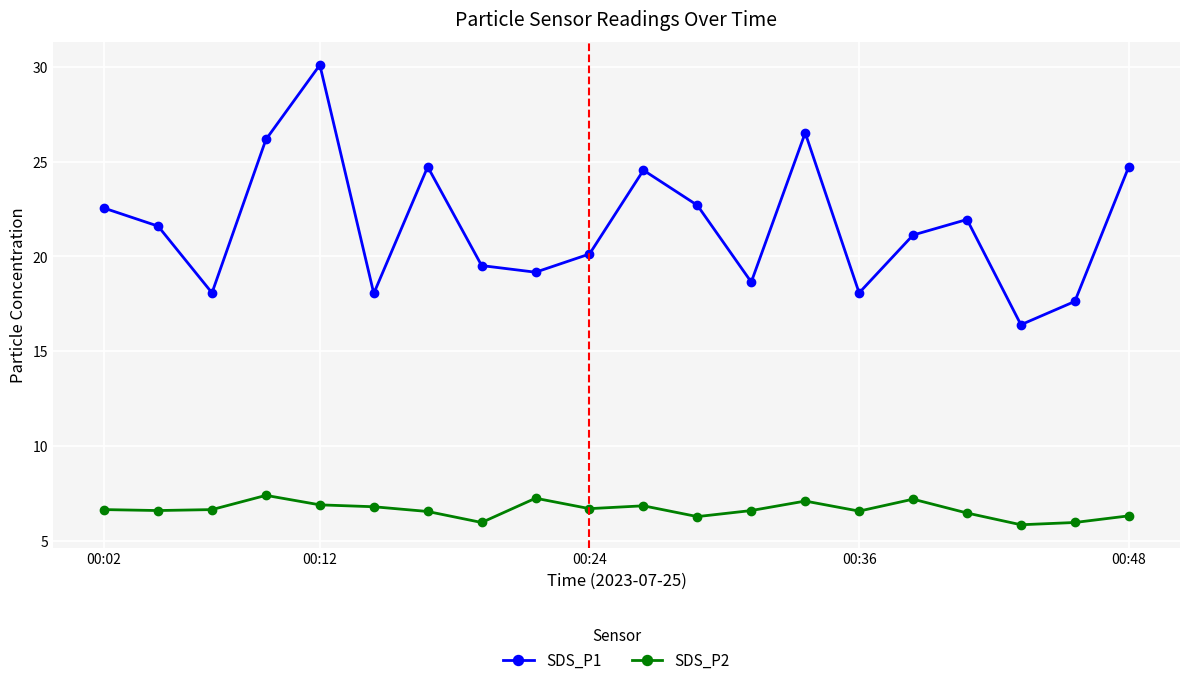

What is the value of the SDS_P1 point at the 18th from the left?

16.4